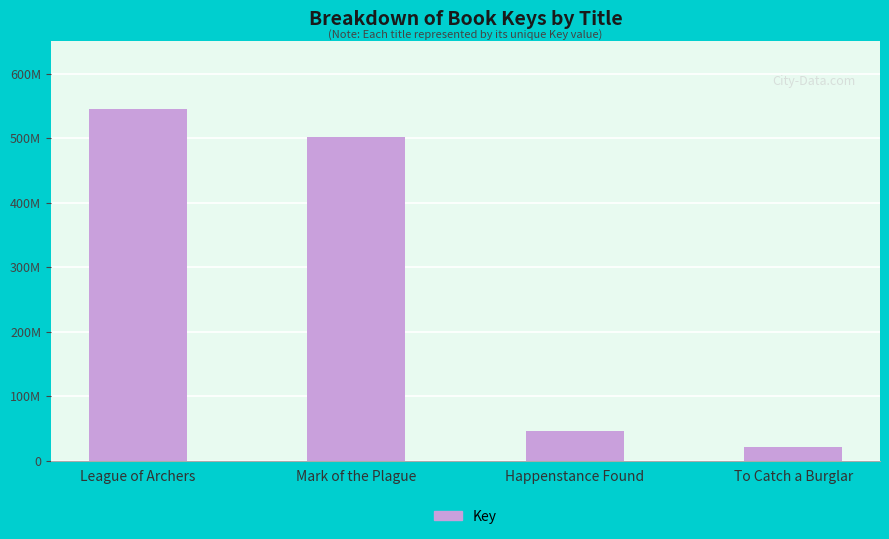

Are the bars horizontal?

No